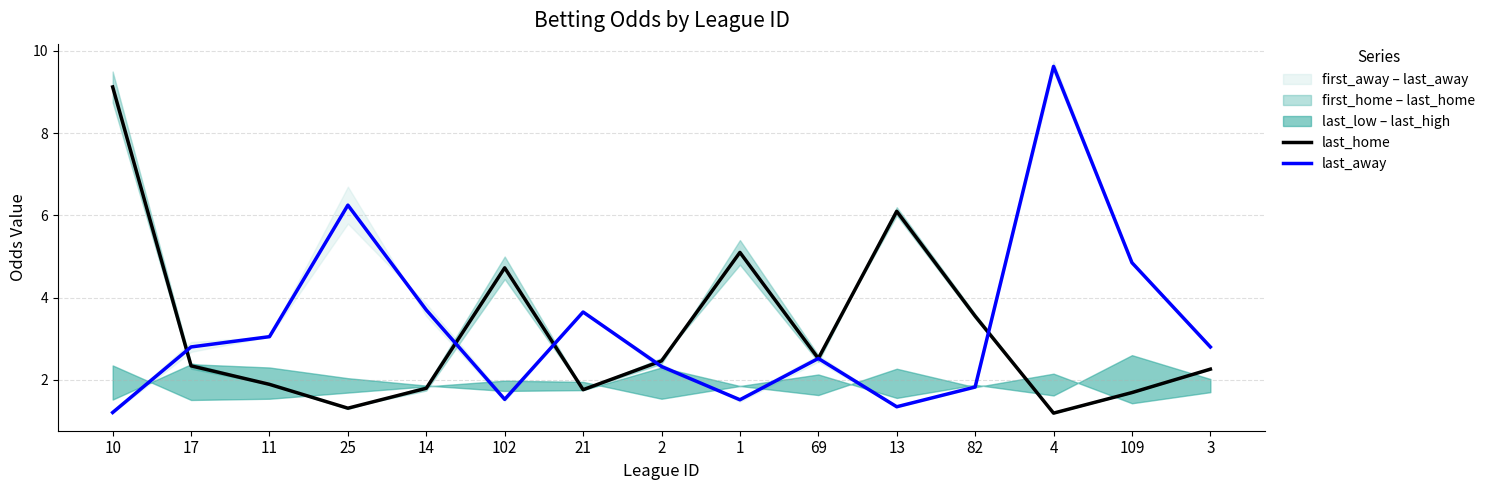

What is the difference between the maximum and second lowest values in the last_away series?

8.3